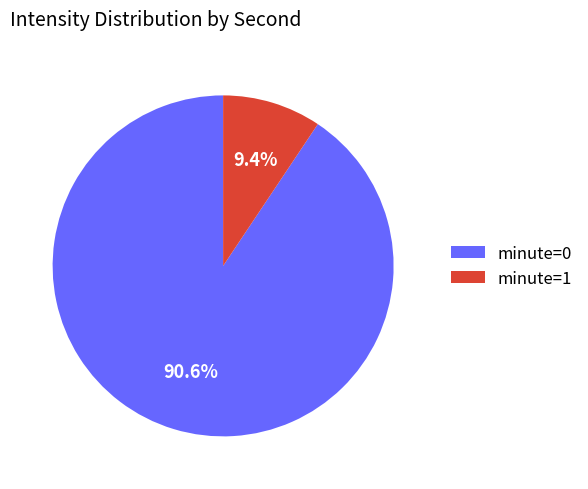

What is the largest slice in the pie chart?

minute=0